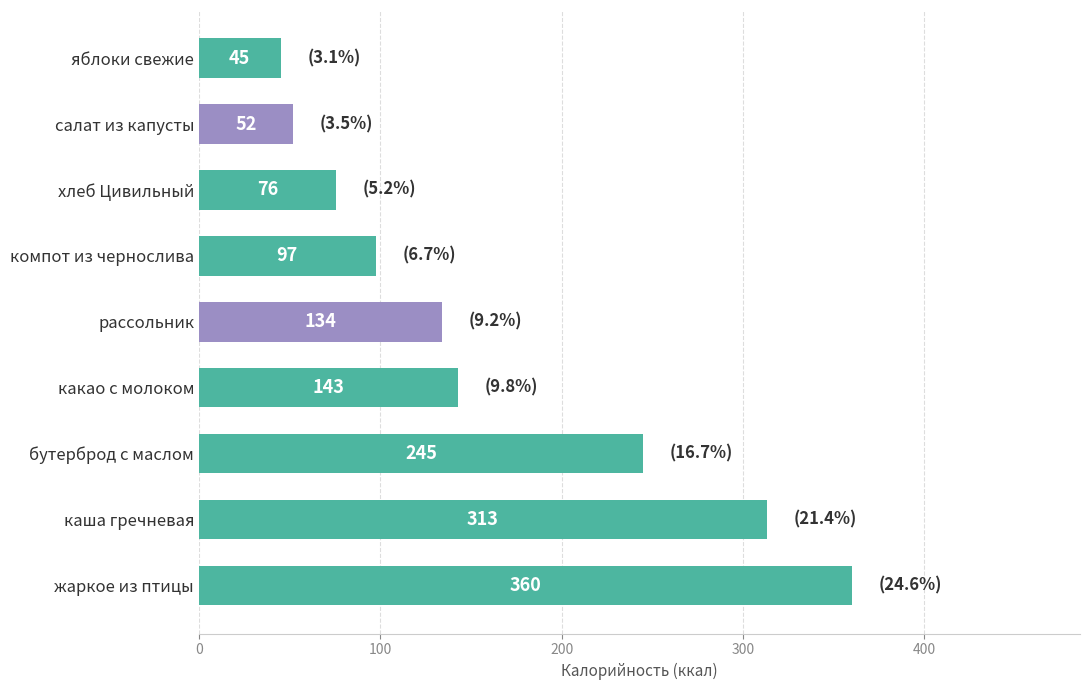

Rank the categories by value from highest to lowest.

жаркое из птицы, каша гречневая, бутерброд с маслом, какао с молоком, рассольник, компот из чернослива, хлеб Цивильный, салат из капусты, яблоки свежие